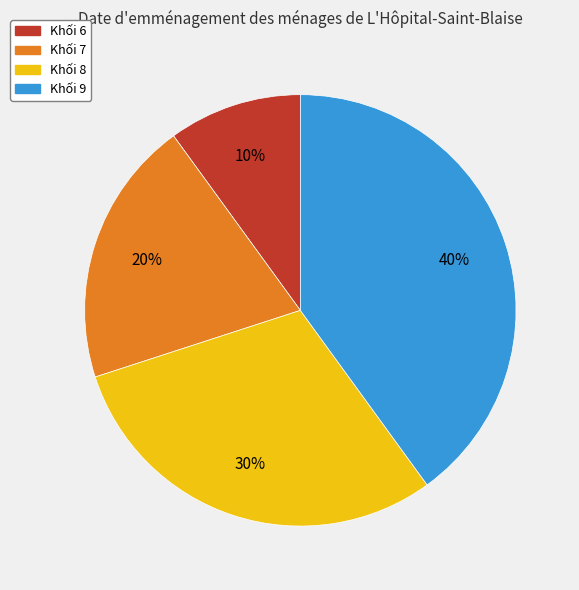

Is there any slice that represents more than half of the pie?

No